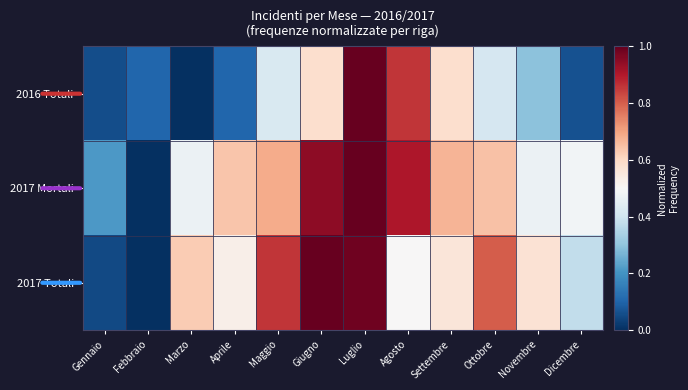

Reading left to right, what are all the values shown in this chart?

2016 Totali: Gennaio=0.1	Febbraio=0.1	Marzo=0.0	Aprile=0.1	Maggio=0.4	Giugno=0.6	Luglio=1.0	Agosto=0.9	Settembre=0.6	Ottobre=0.4	Novembre=0.3	Dicembre=0.1
2017 Mortali: Gennaio=0.2	Febbraio=0.0	Marzo=0.5	Aprile=0.6	Maggio=0.7	Giugno=0.9	Luglio=1.0	Agosto=0.9	Settembre=0.7	Ottobre=0.6	Novembre=0.5	Dicembre=0.5
2017 Totali: Gennaio=0.0	Febbraio=0.0	Marzo=0.6	Aprile=0.5	Maggio=0.9	Giugno=1.0	Luglio=1.0	Agosto=0.5	Settembre=0.6	Ottobre=0.8	Novembre=0.6	Dicembre=0.4